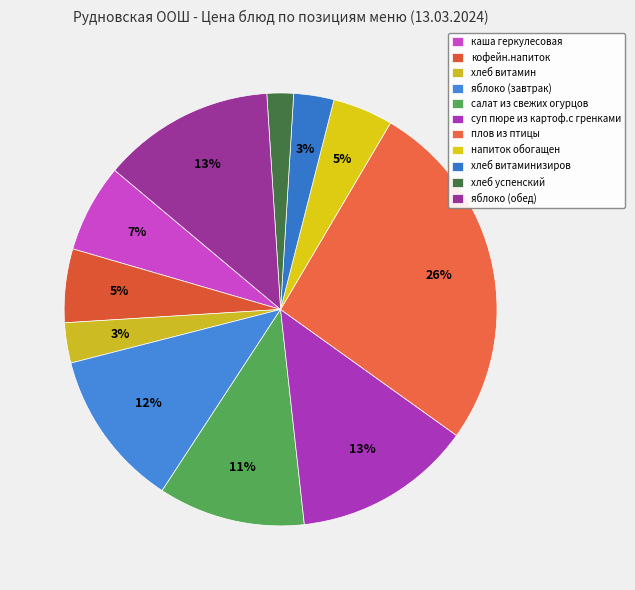

Does any single category account for the majority?

No